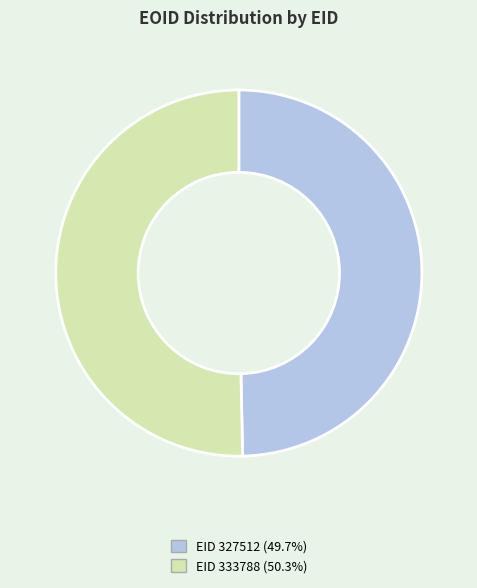

Is there any slice that represents more than half of the pie?

Yes